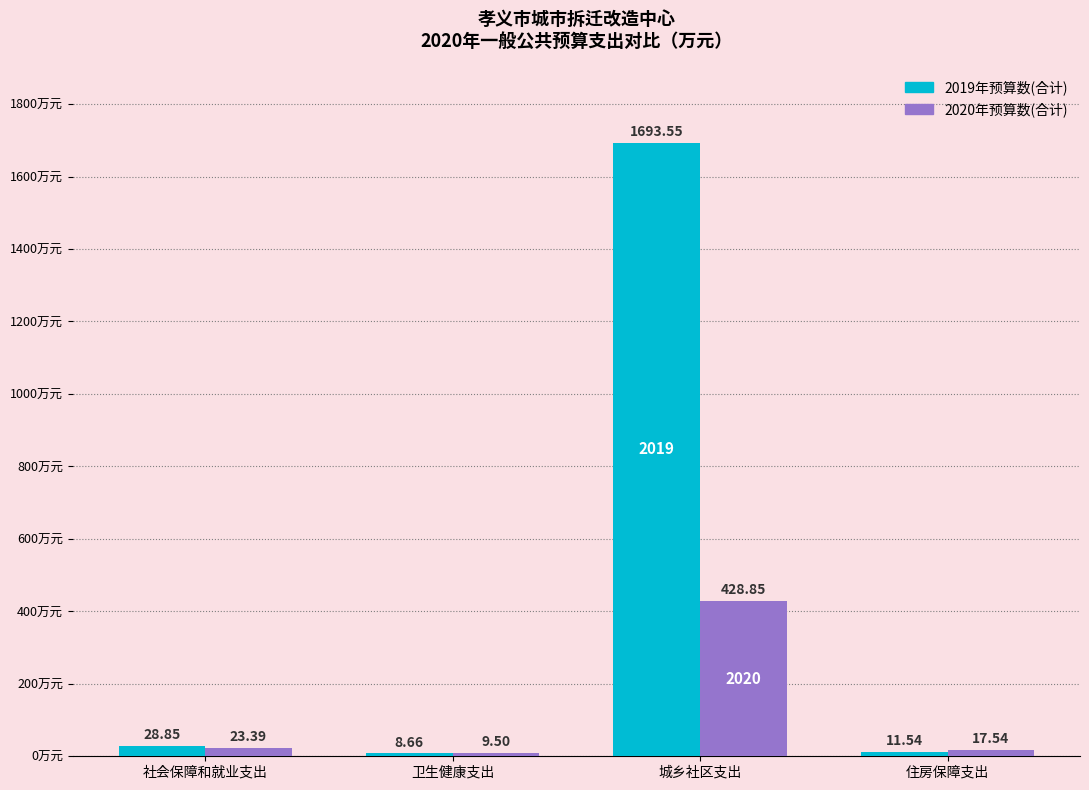

What is the sum of all 2019年预算数(合计) values?

1742.6